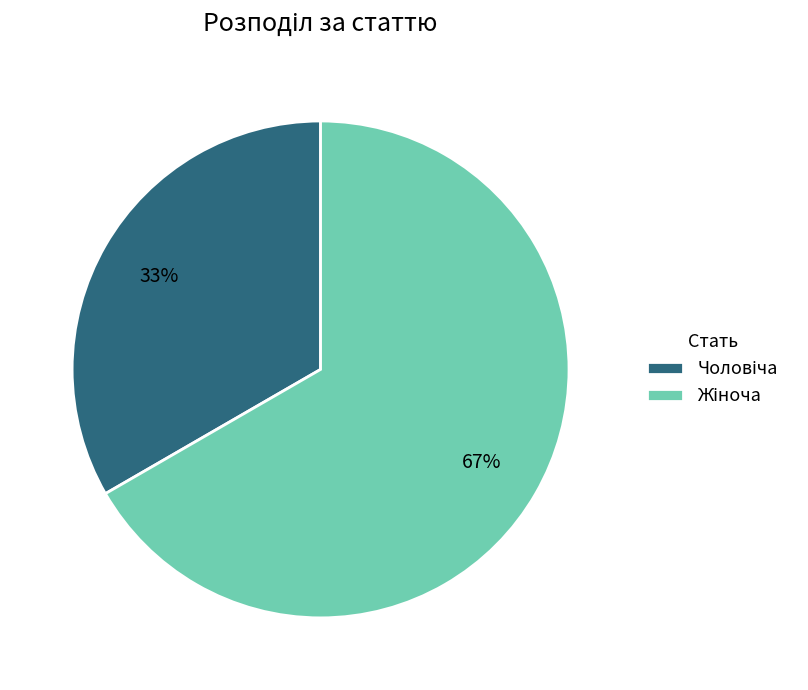

Count the number of slices in the pie.

2